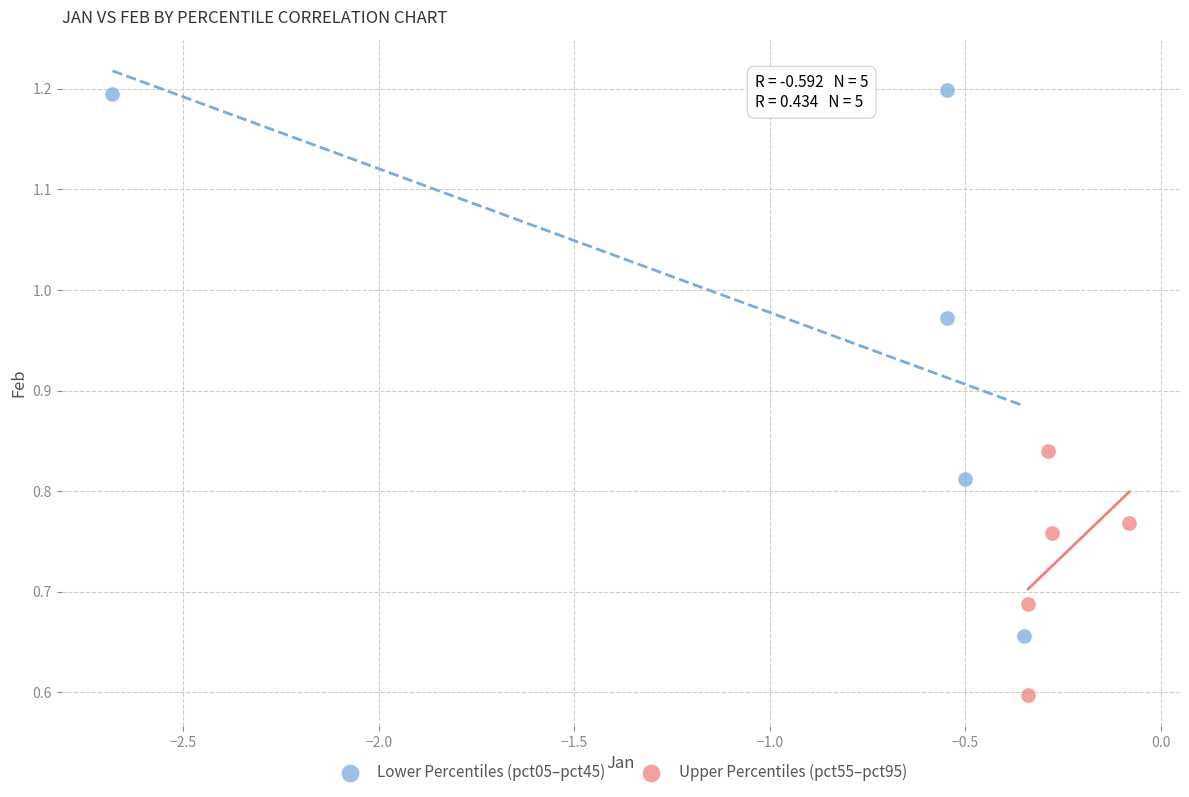

What are all the series names shown in the legend?

Lower Percentiles (pct05–pct45), Upper Percentiles (pct55–pct95)